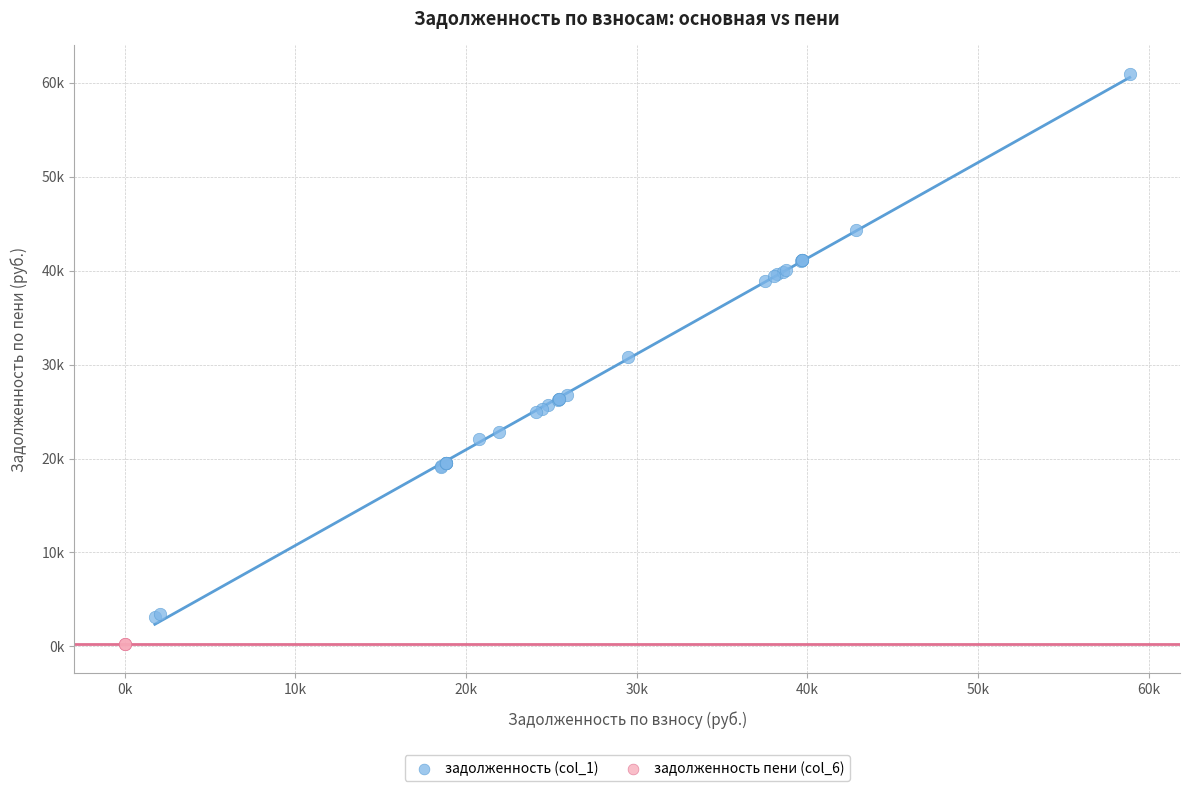

Which series has the widest spread of Y values?

задолженность (col_1)